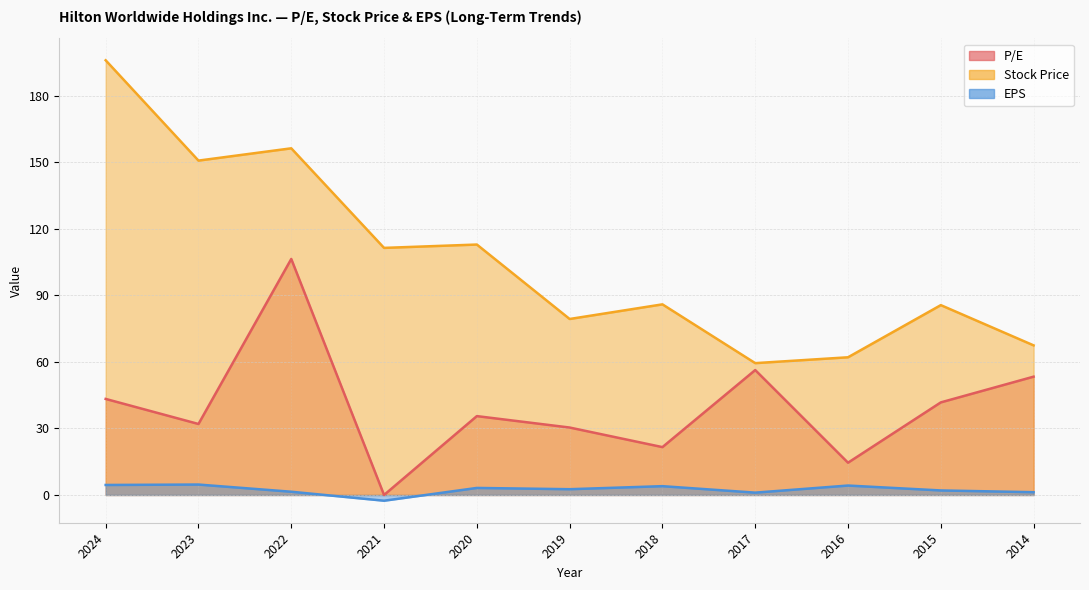

Rank the series at 2016 from highest to lowest value.

Stock Price, P/E, EPS